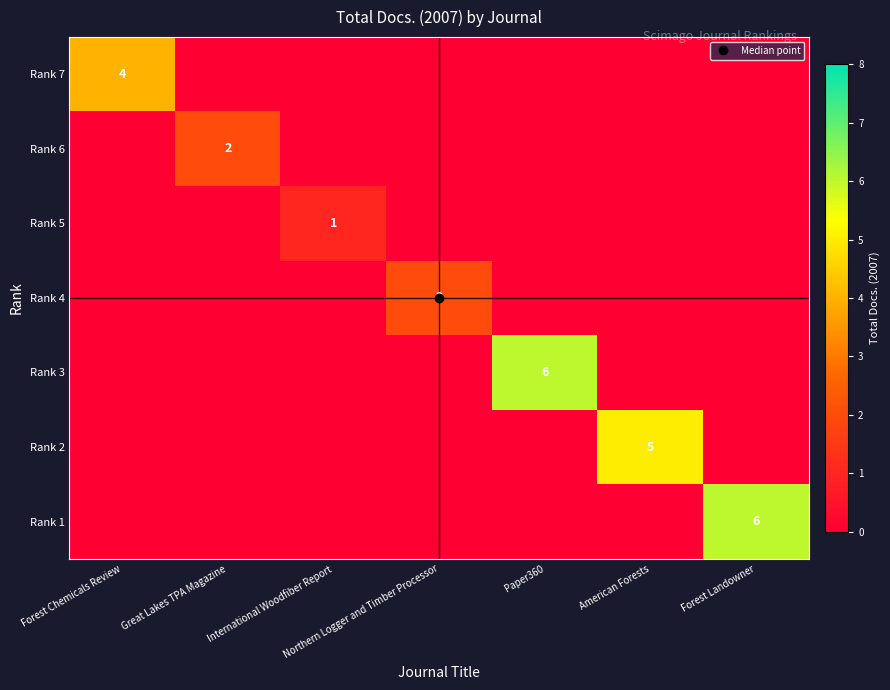

At how many categories does at least one series exceed 5?

2